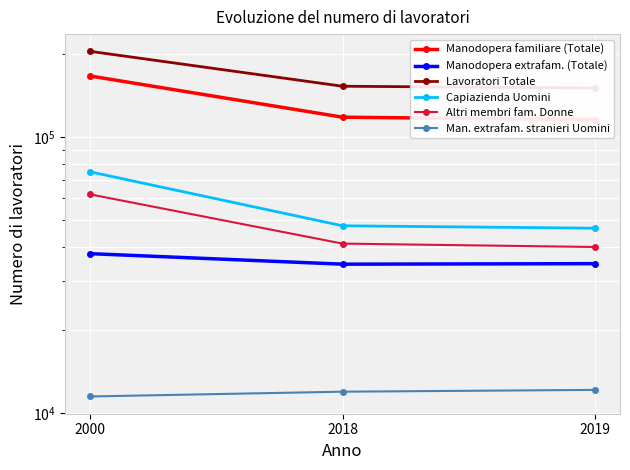

What is the total value across all series at 2000?

555771